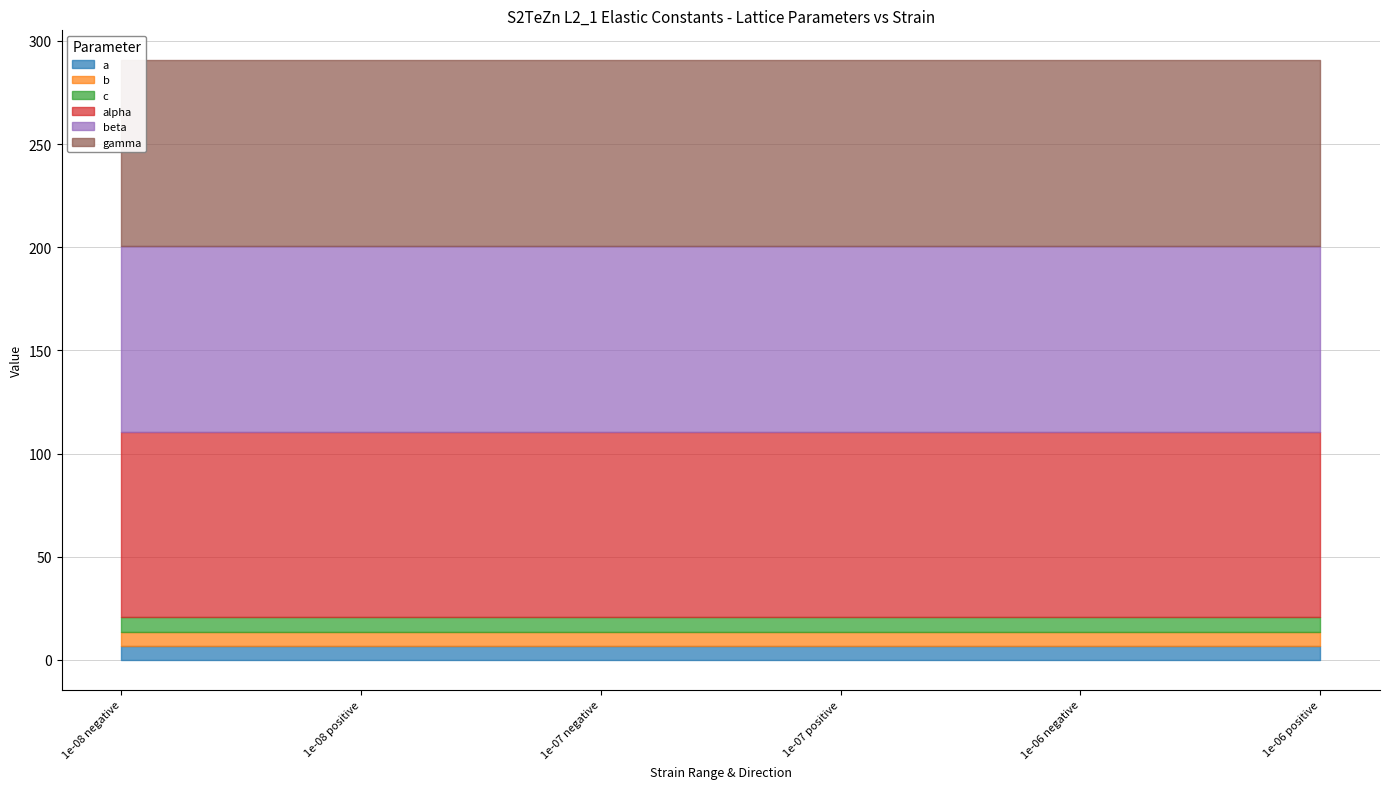

What is the spread (max minus min) of values at 1e-06 positive?

83.1